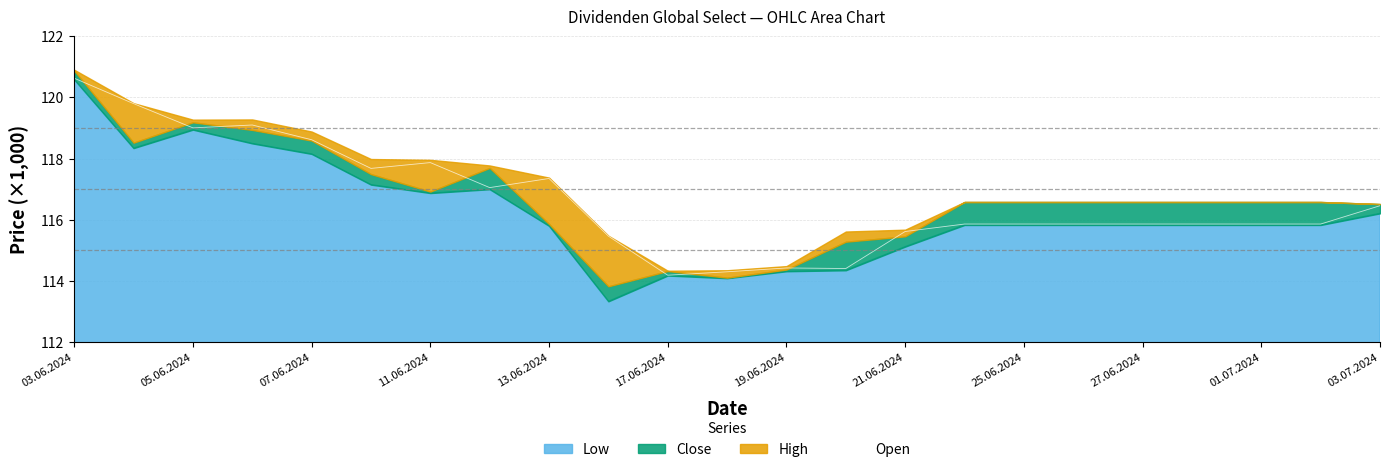

Where does the Open series first go above 115?

03.06.2024